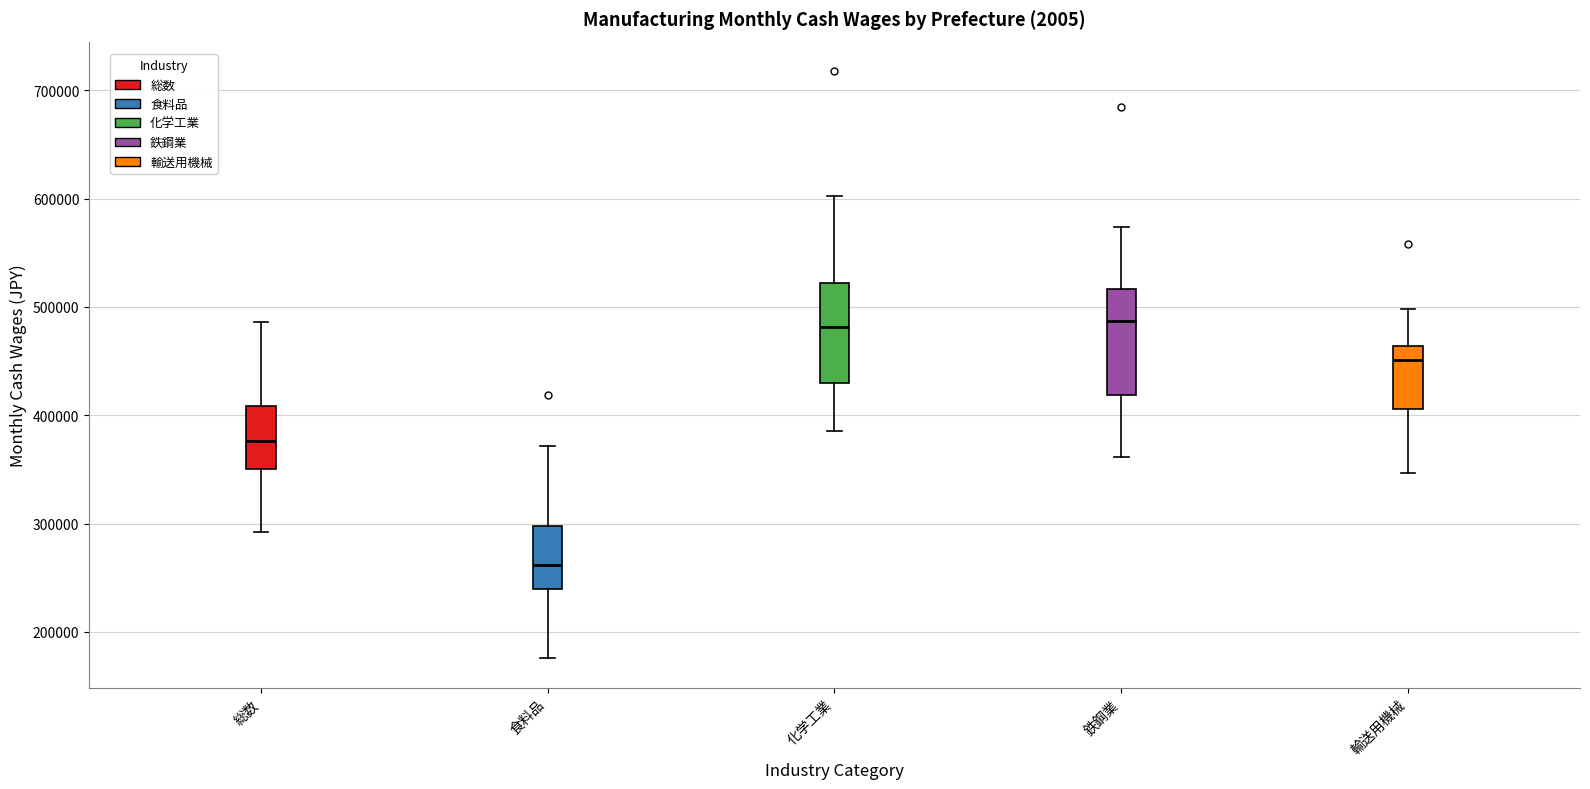

Reading left to right, read every box against the y-axis: the position of its median line, the range the box covers, and the ends of its whiskers. The values are not printed on the chart, so give them approximately, as read against the axis.

総数: median 380000, box 350000 to 410000, whiskers 290000 to 490000
食料品: median 260000, box 240000 to 300000, whiskers 180000 to 370000
化学工業: median 480000, box 430000 to 520000, whiskers 390000 to 600000
鉄鋼業: median 490000, box 420000 to 520000, whiskers 360000 to 570000
輸送用機械: median 450000, box 410000 to 460000, whiskers 350000 to 500000